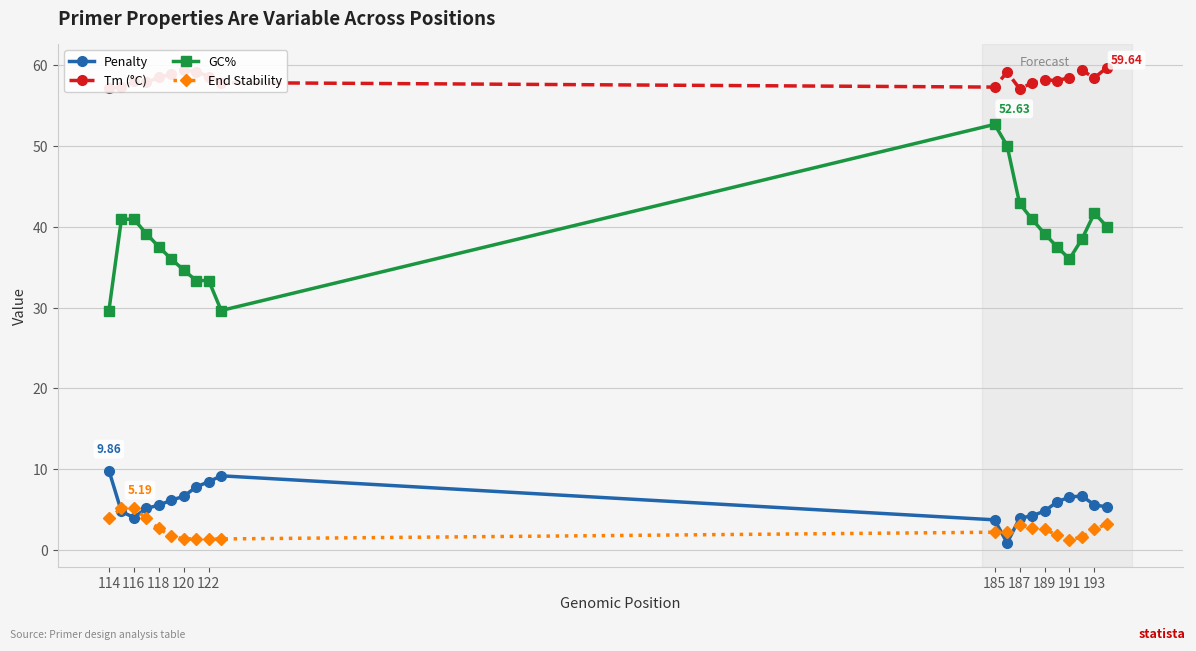

List the series in order of their peak value, lowest first.

End Stability, Penalty, GC%, Tm (°C)